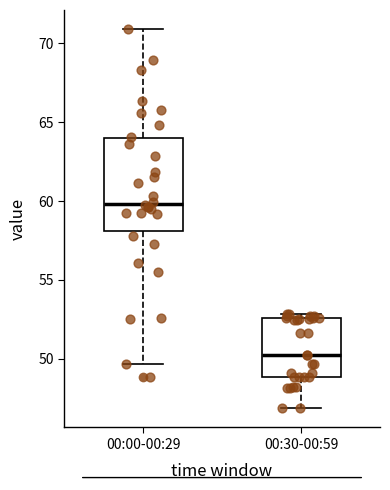

Where does the lower whisker of the box for 00:00-00:29 end on the y-axis? The values are not printed on the chart, so give them approximately, as read against the axis.

49.5